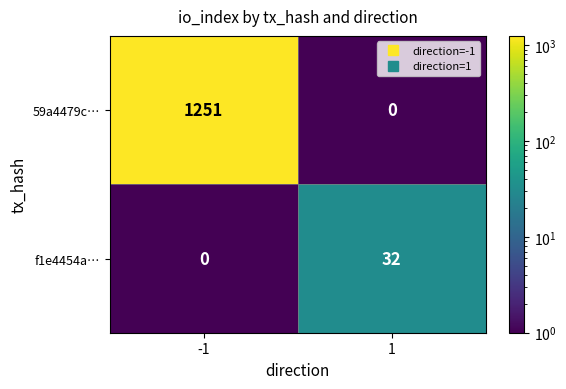

Is it true that f1e4454a… equals 15 at 1?

False